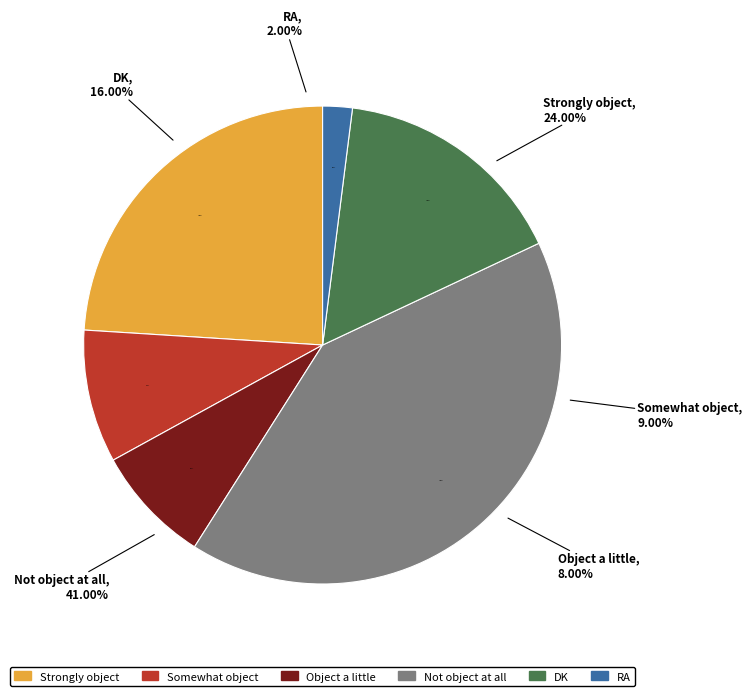

Is Strongly object the majority of the pie?

No